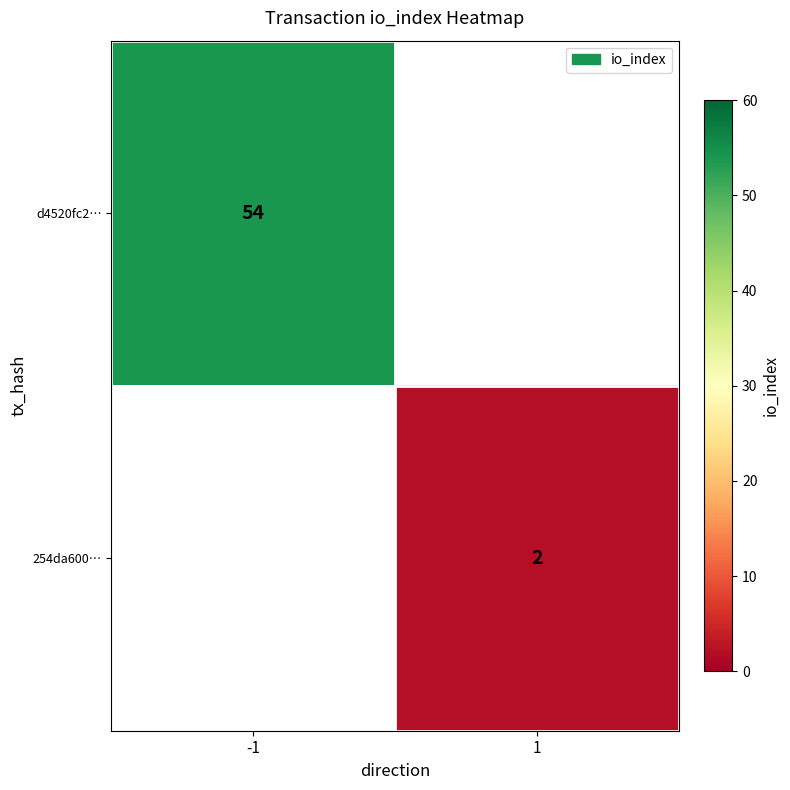

True or false: 254da600… has a value of 2 at 1.

True